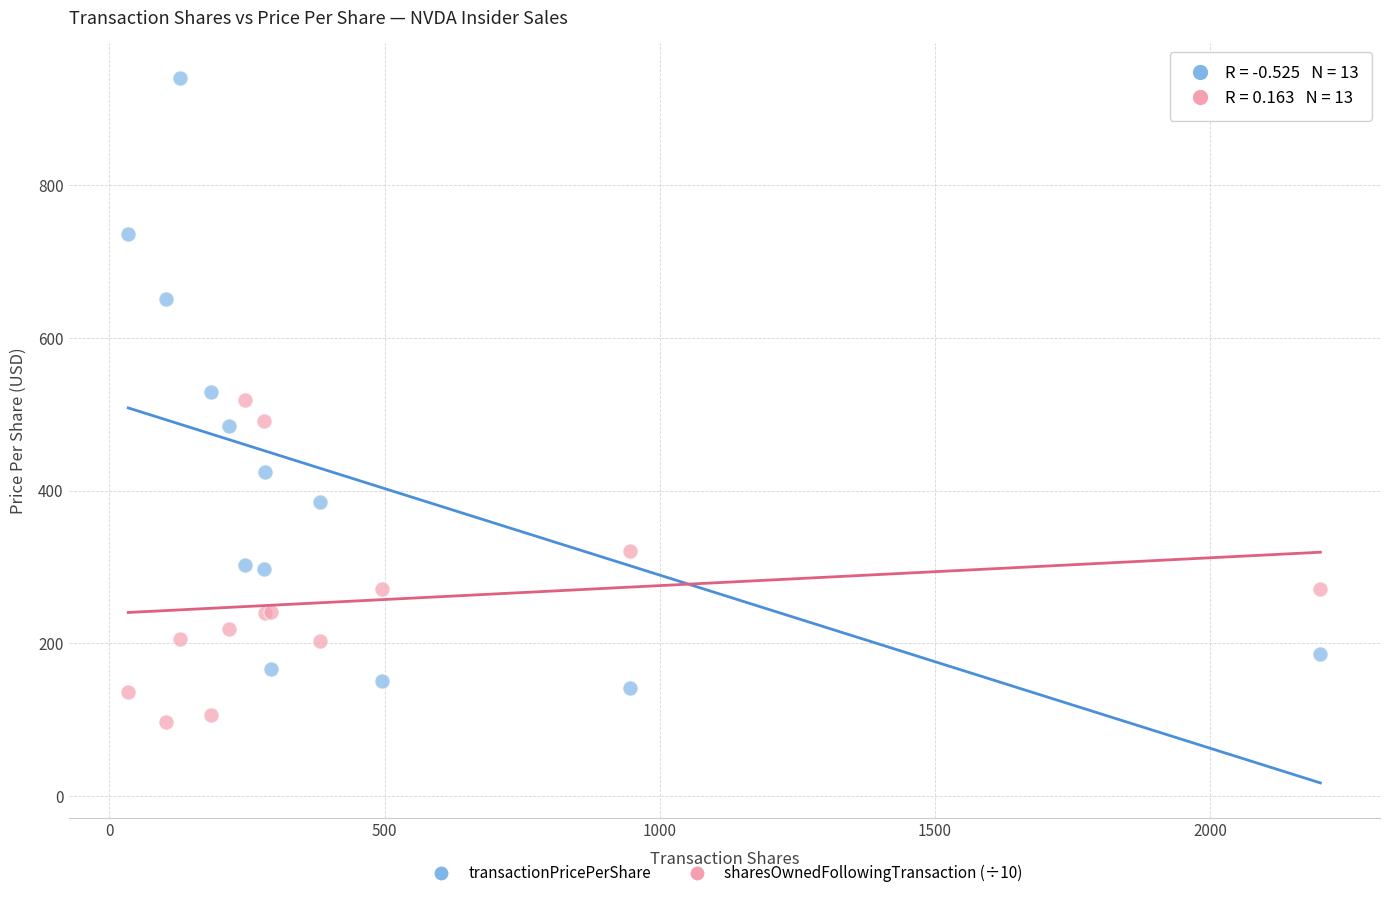

Which series reaches the minimum Y coordinate?

sharesOwnedFollowingTransaction (÷10)